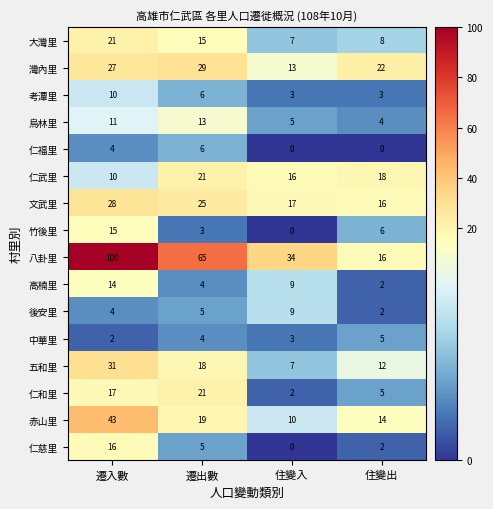

What is the sum of all 考潭里 values?

22